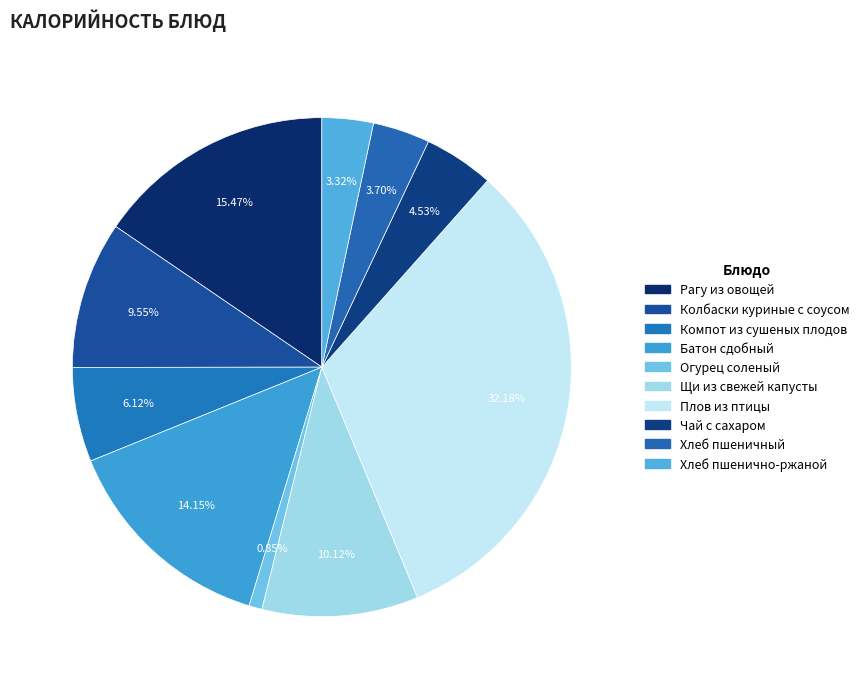

Count the number of slices in the pie.

10